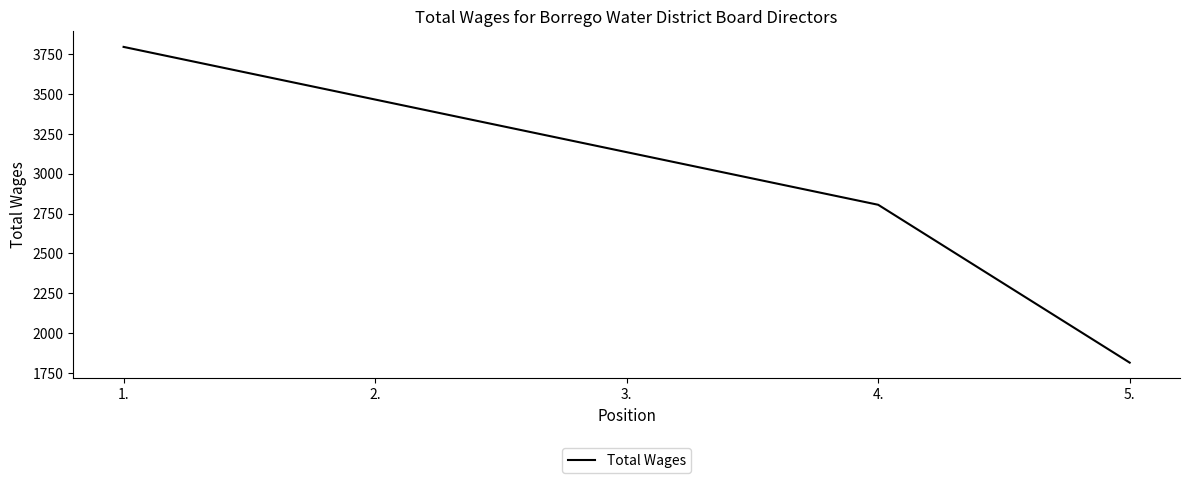

Is it true that the value at 5. is 628?

False